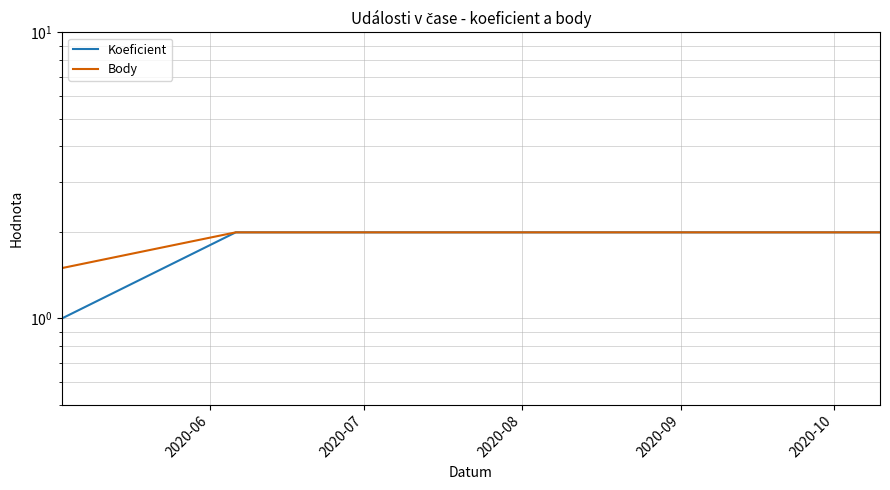

True or false: Koeficient and Body intersect in this chart.

False